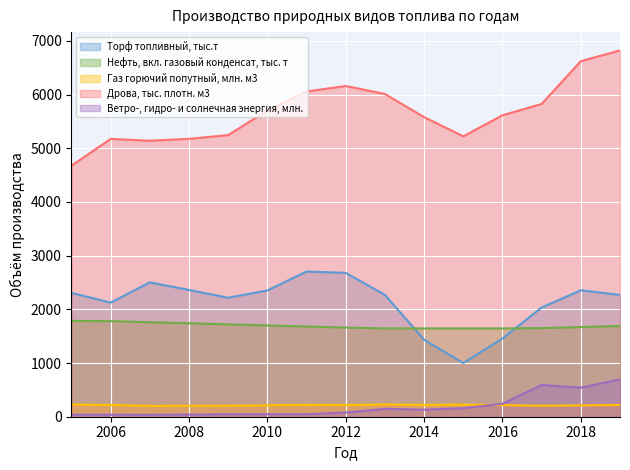

Where is Торф топливный, тыс.т nearest to the value 1852?

2017